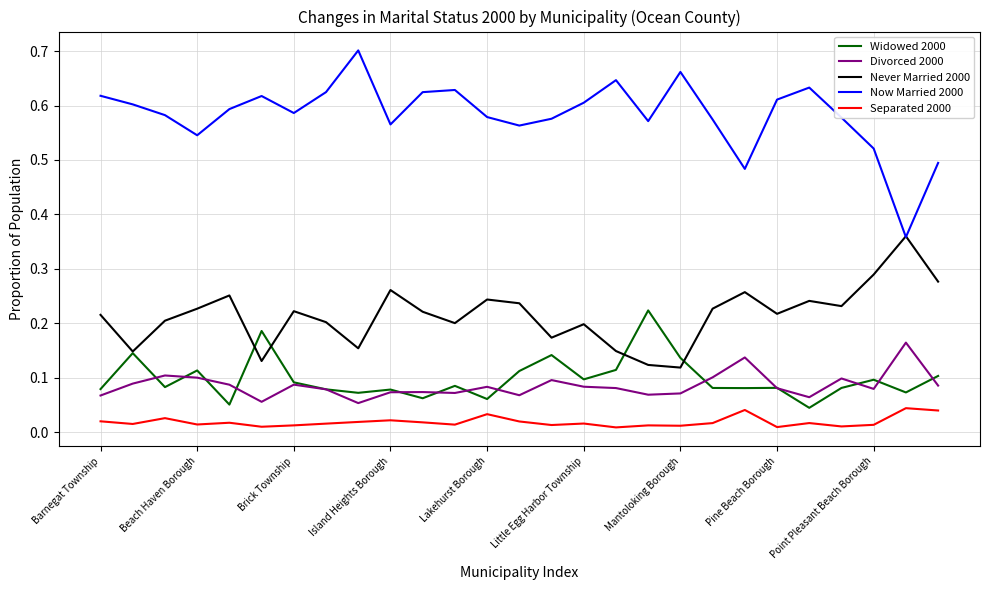

Rank the series by their maximum value, from highest to lowest.

Now Married 2000, Never Married 2000, Widowed 2000, Divorced 2000, Separated 2000